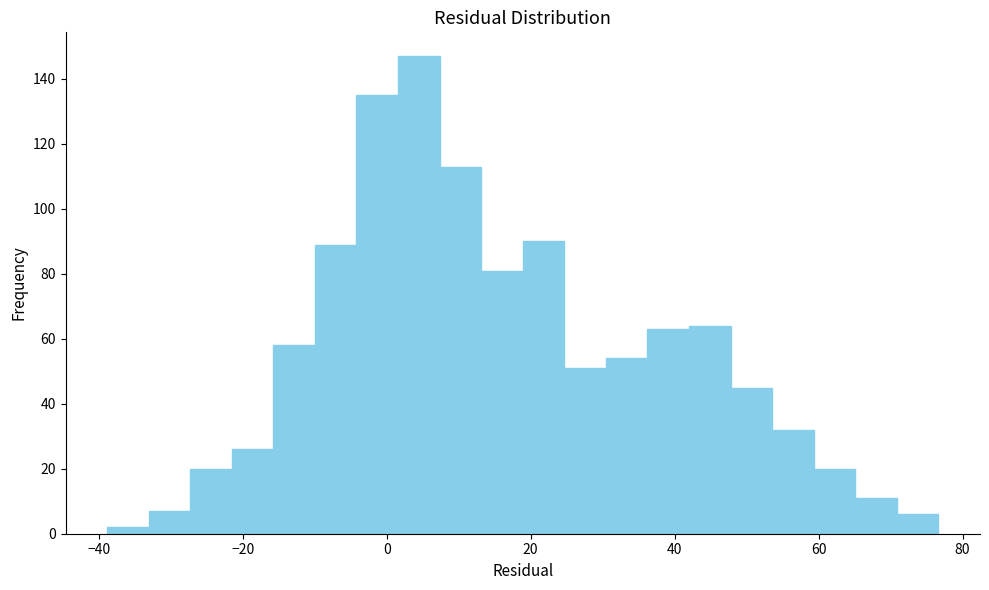

Around what value on the x-axis is the tallest bar? Give the approximate position of its centre, as read against the axis.

4